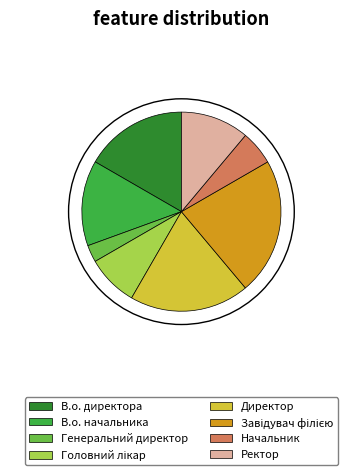

Is there any slice that represents more than half of the pie?

No